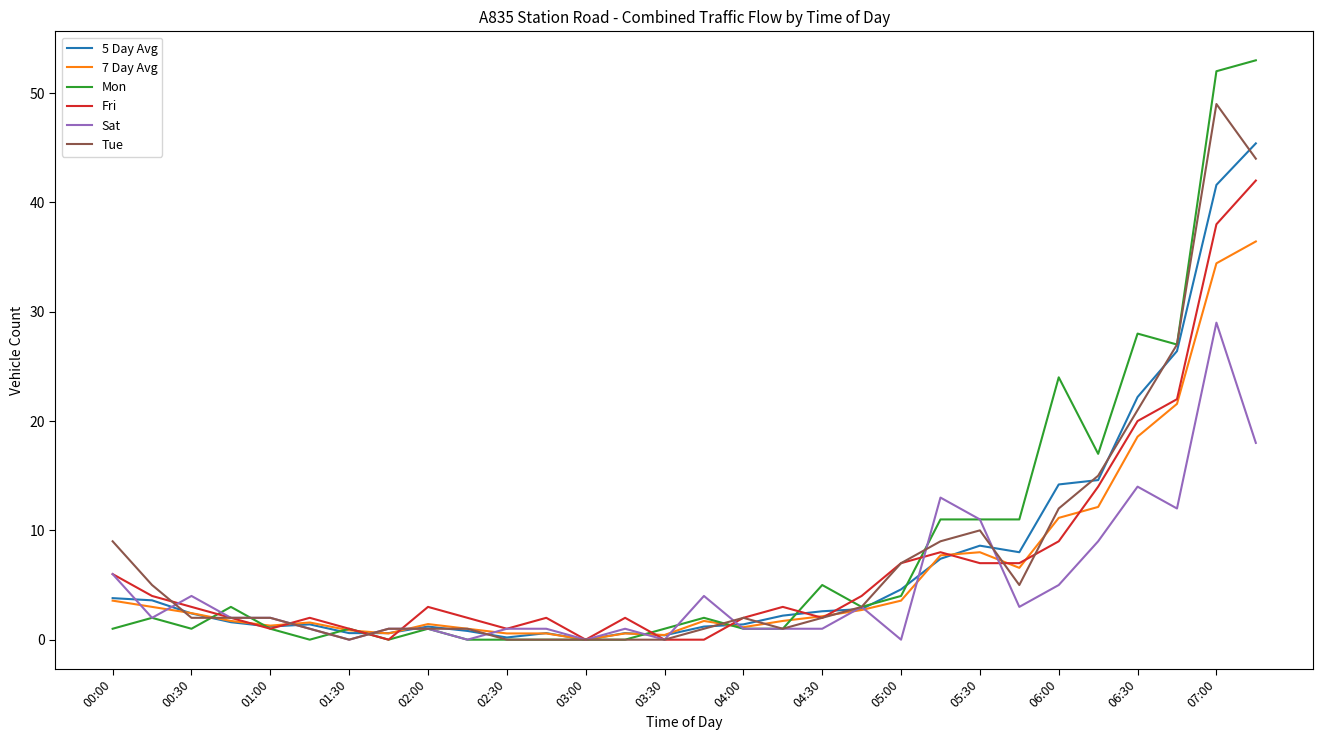

Rank the series by their maximum value, from lowest to highest.

Sat, 7 Day Avg, Fri, 5 Day Avg, Tue, Mon